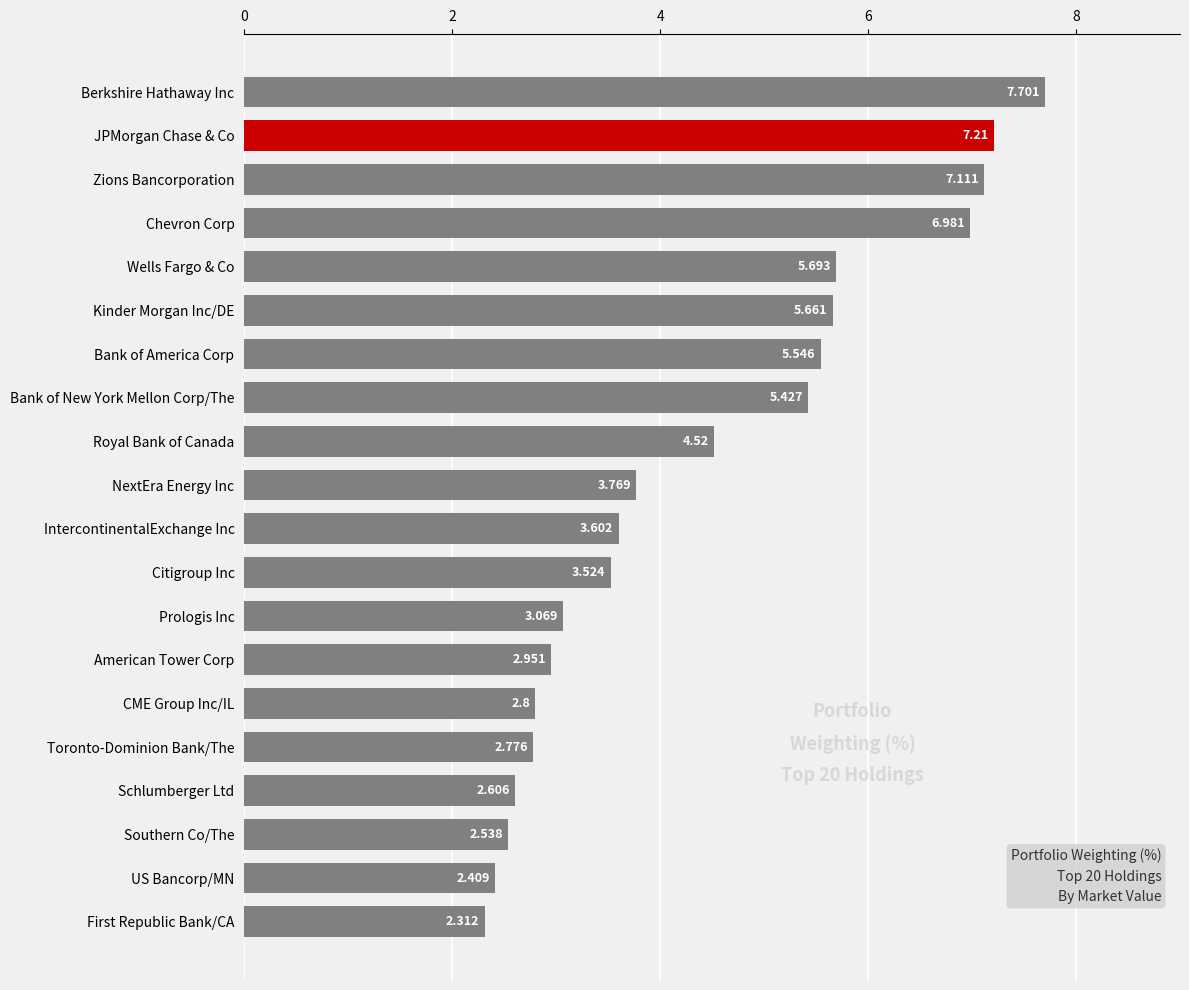

How many data points are above 3?

13